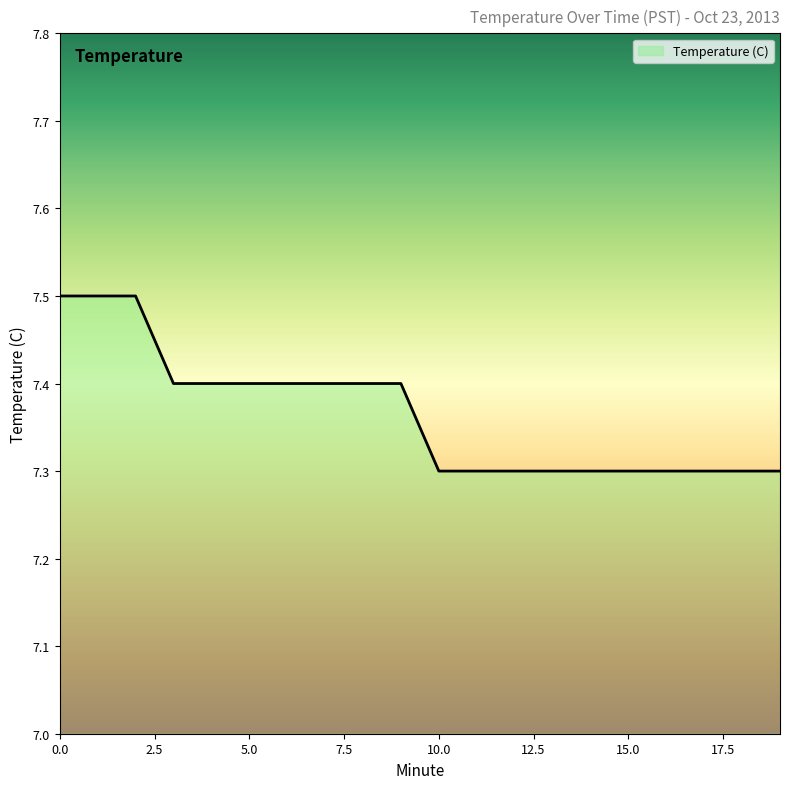

What is the minimum value shown in the chart?

7.3